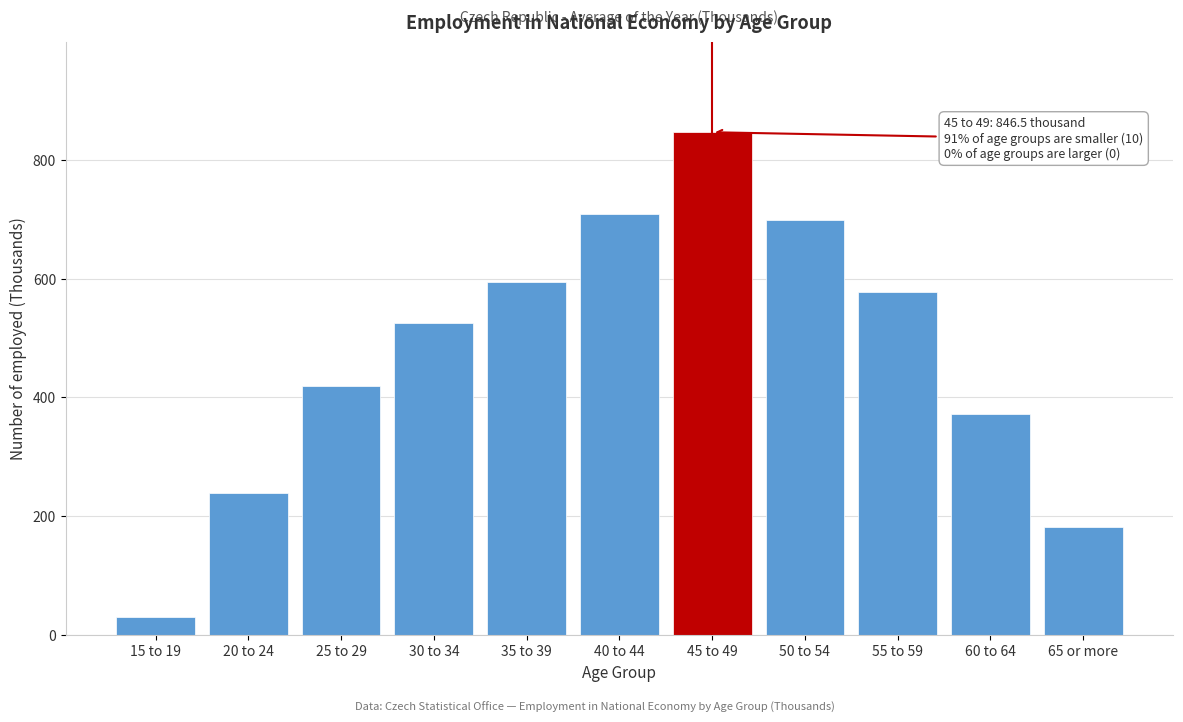

Reading left to right, what are all the values shown in this chart?

15 to 19=29.5	20 to 24=239.1	25 to 29=419.3	30 to 34=524.6	35 to 39=594.8	40 to 44=708.7	45 to 49=846.5	50 to 54=698.3	55 to 59=578.1	60 to 64=371.7	65 or more=182.0